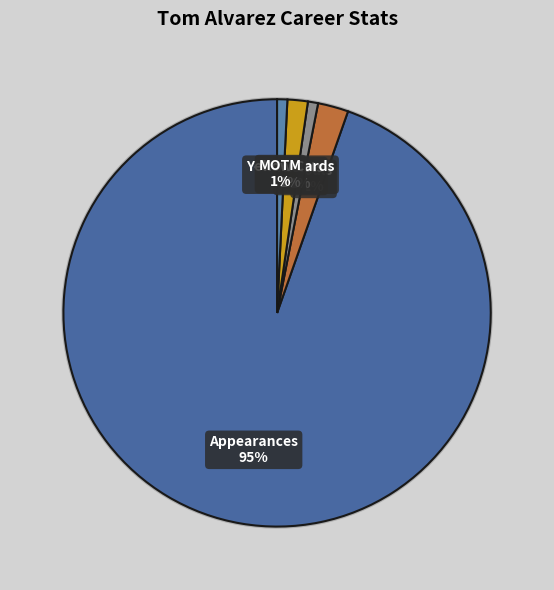

What percentage do Goals and Appearances together represent?

96.9%